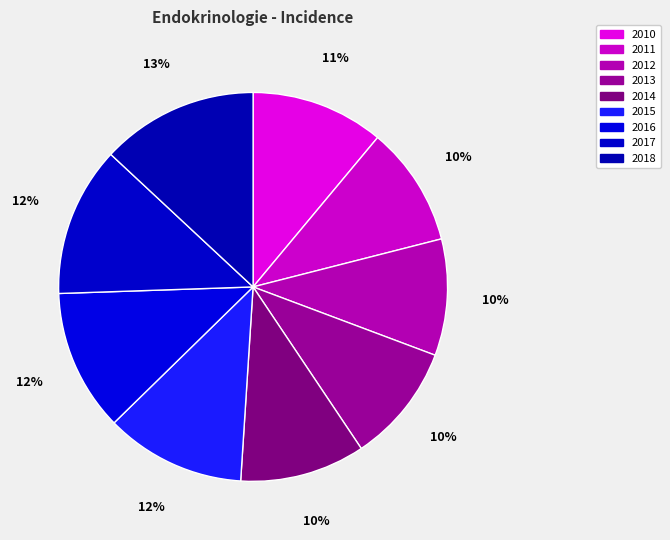

Count the number of slices in the pie.

9